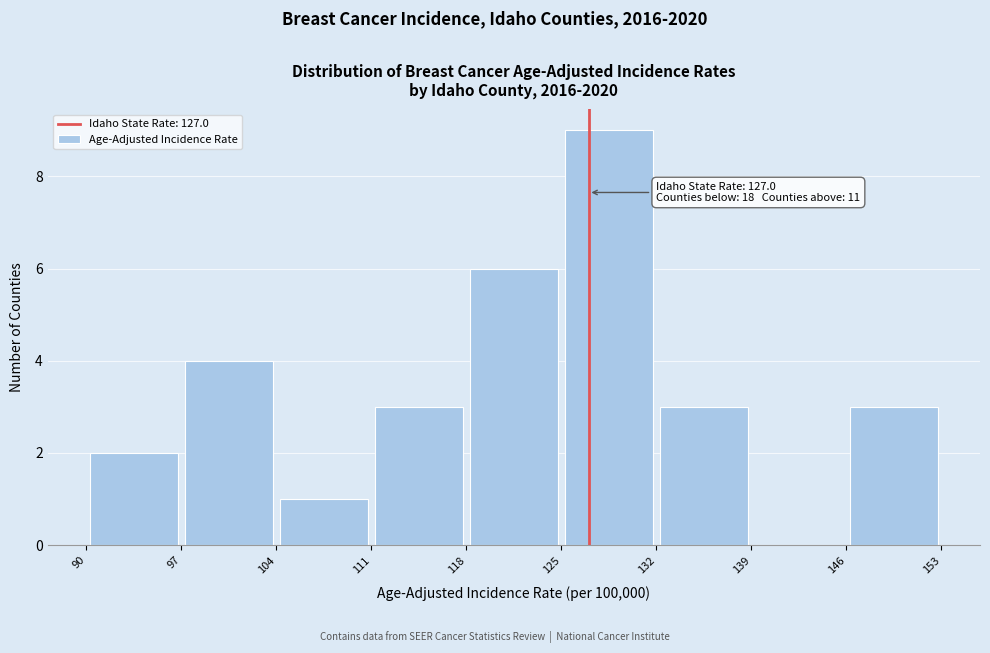

Over which range of the x-axis is the bar tallest?

125 to 132